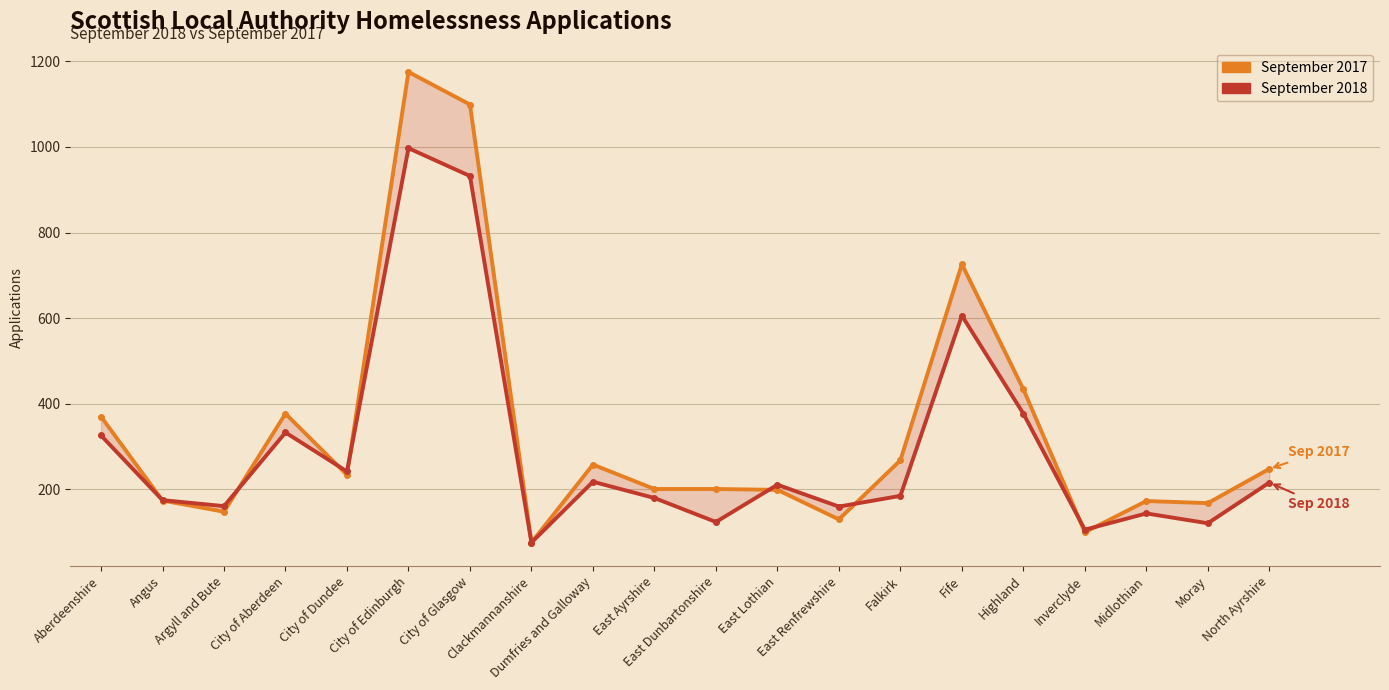

What is the value of the September 2017 point at the 3rd from the left?

148